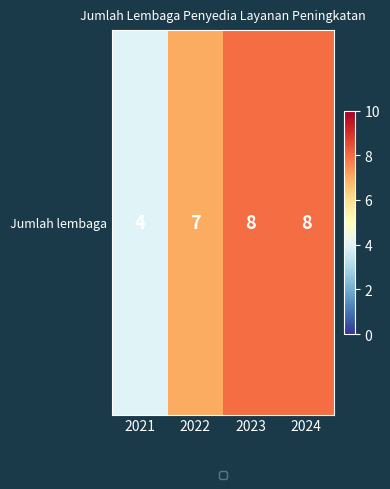

Which has a higher value, 2022 or 2021?

2022